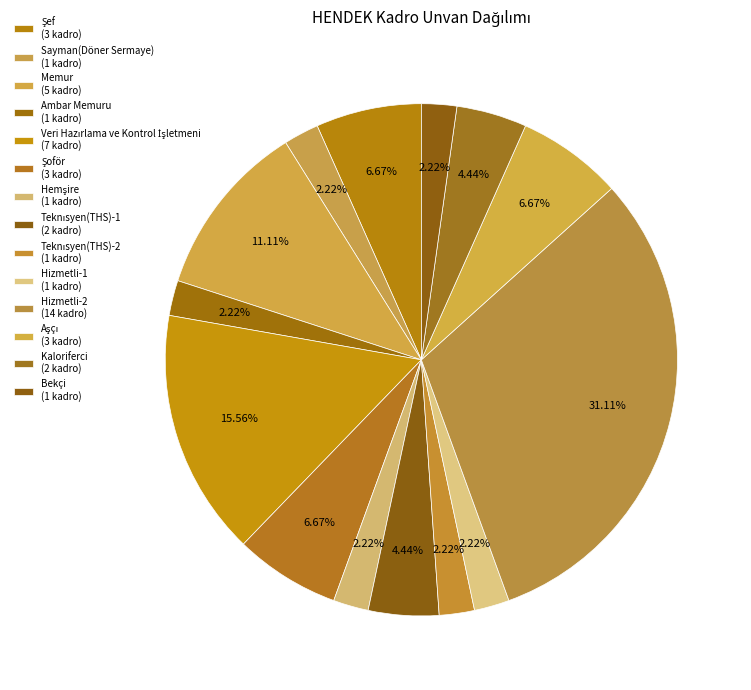

The Veri Hazırlama ve Kontrol İşletmeni slice represents 16% of the pie. True or false?

True